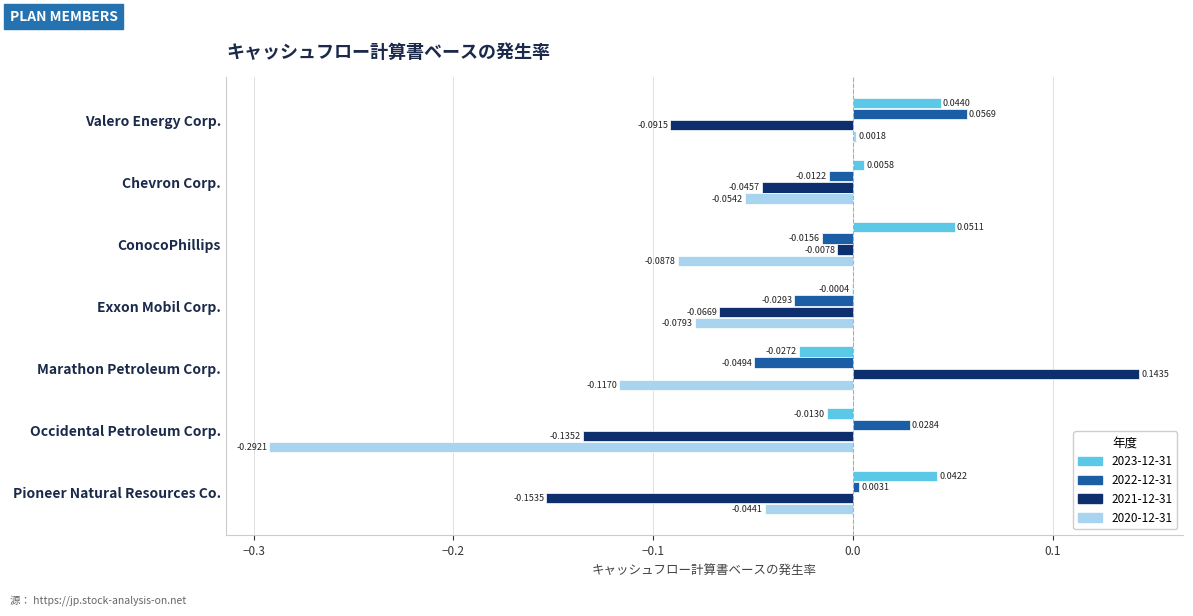

Where is 2022-12-31 nearest to the value 0?

Pioneer Natural Resources Co.